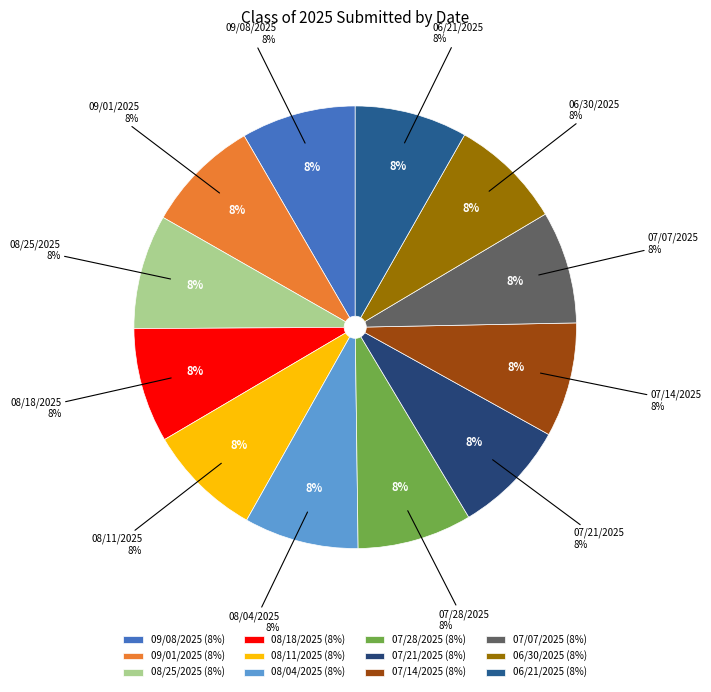

What percentage is the 06/21/2025 slice, to the nearest percent?

8%